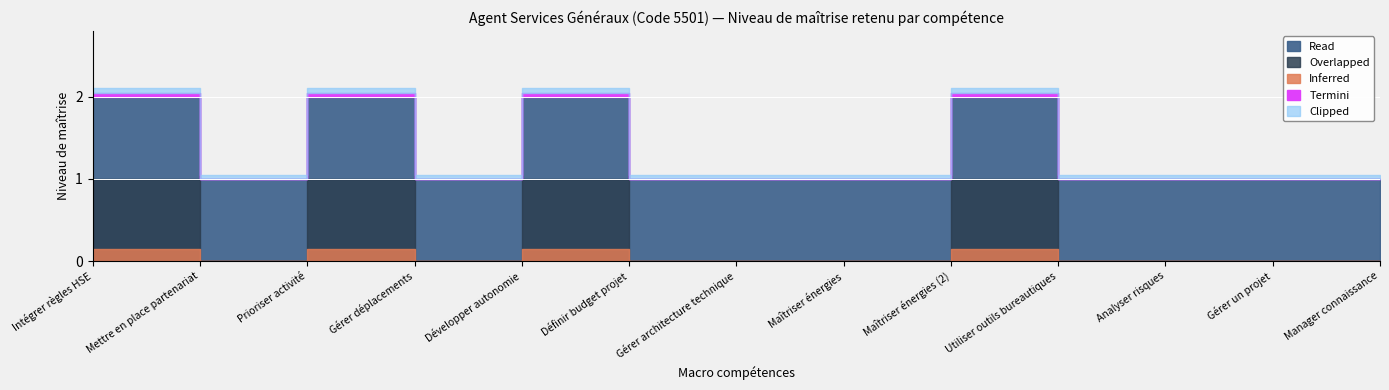

Reading left to right, list all the values displayed in this chart.

2	1	2	1	2	1	1	1	2	1	1	1	1